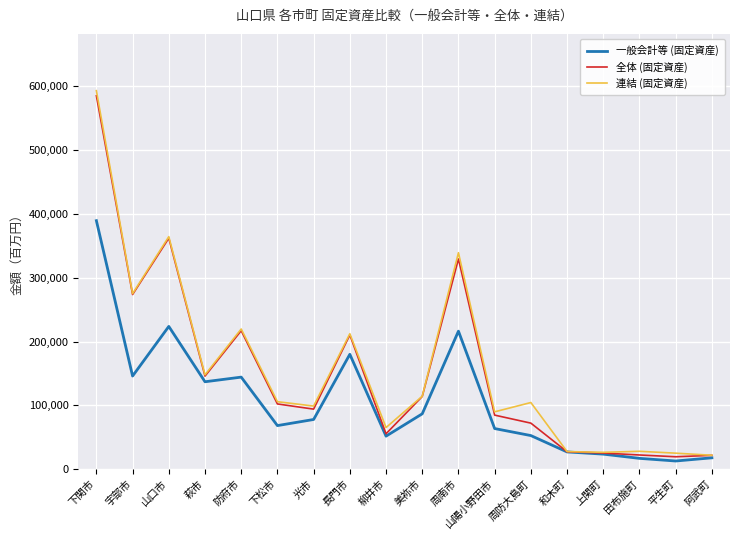

Which category has the highest value across all series?

下関市